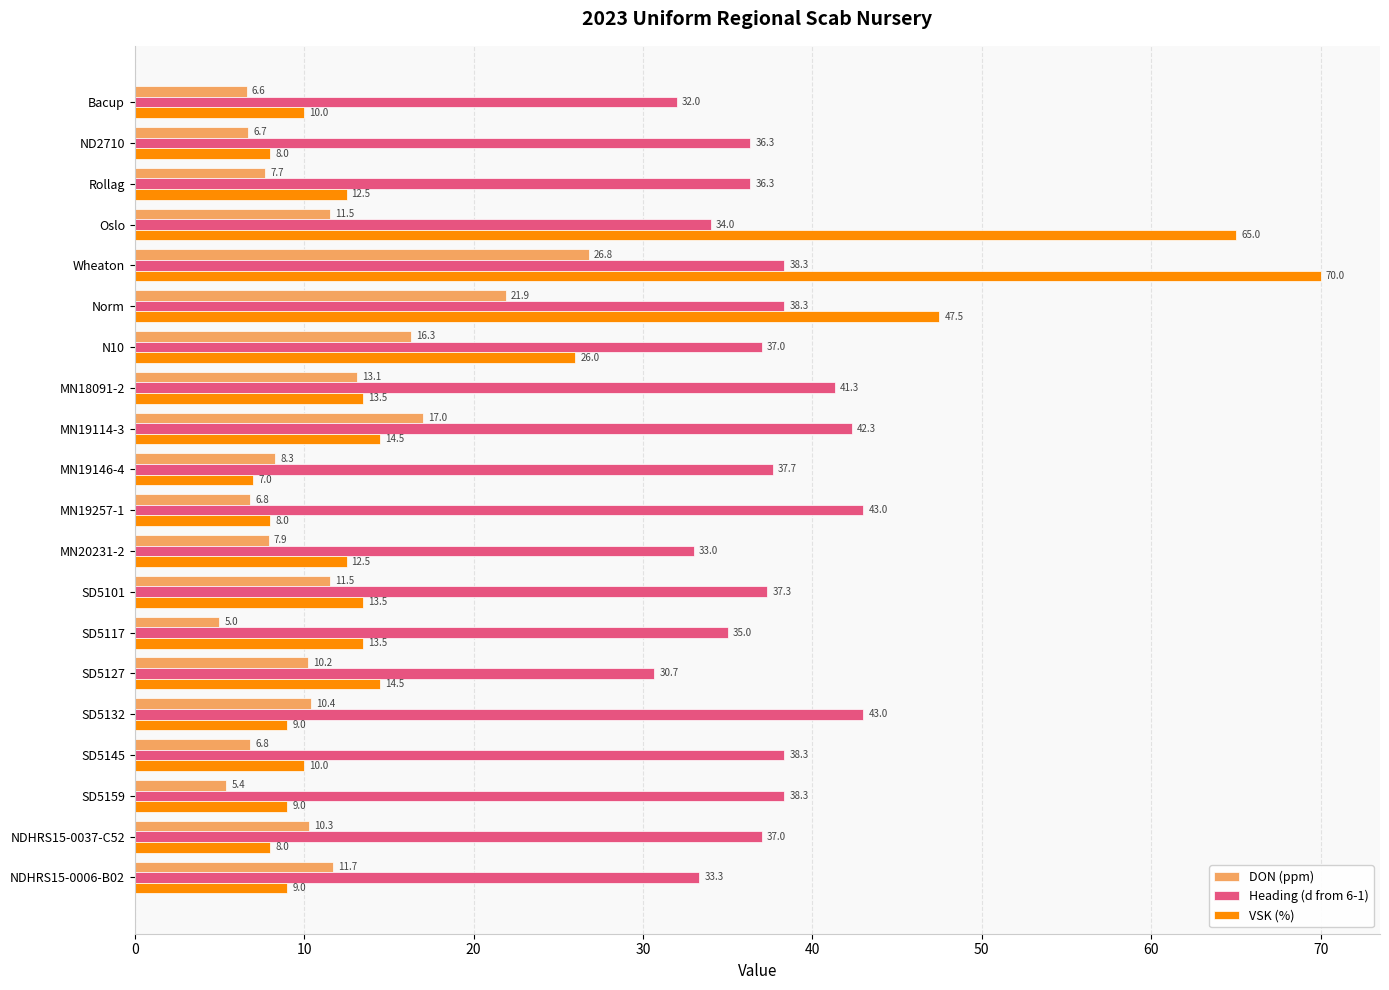

What is the difference between the maximum and minimum values in the DON (ppm) series?

21.8